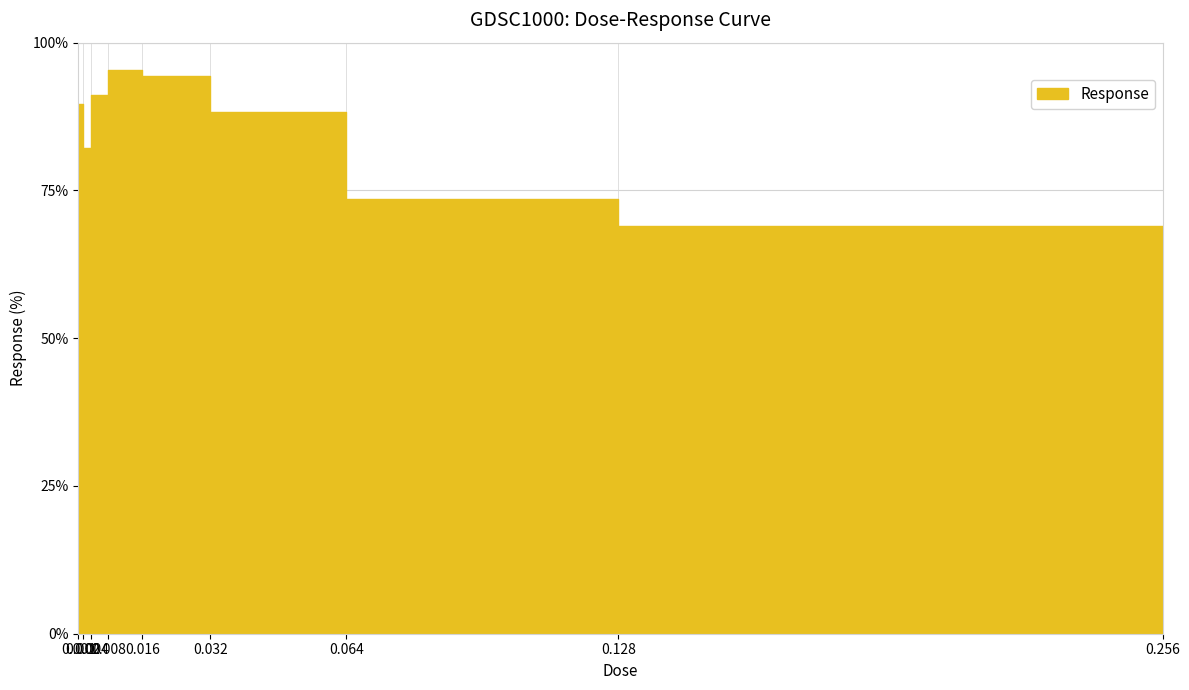

What is the maximum value shown in the chart?

95.4